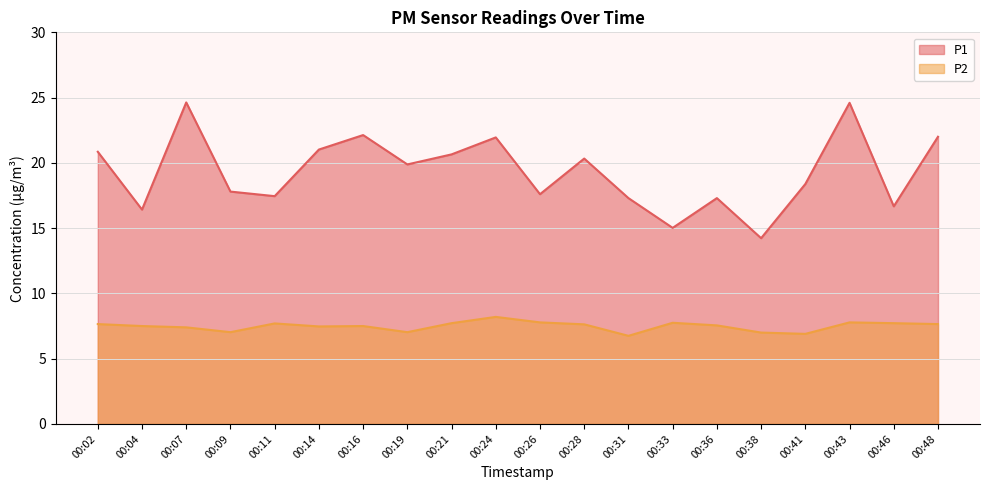

Is it true that P2 equals 11.1 at 00:26?

False